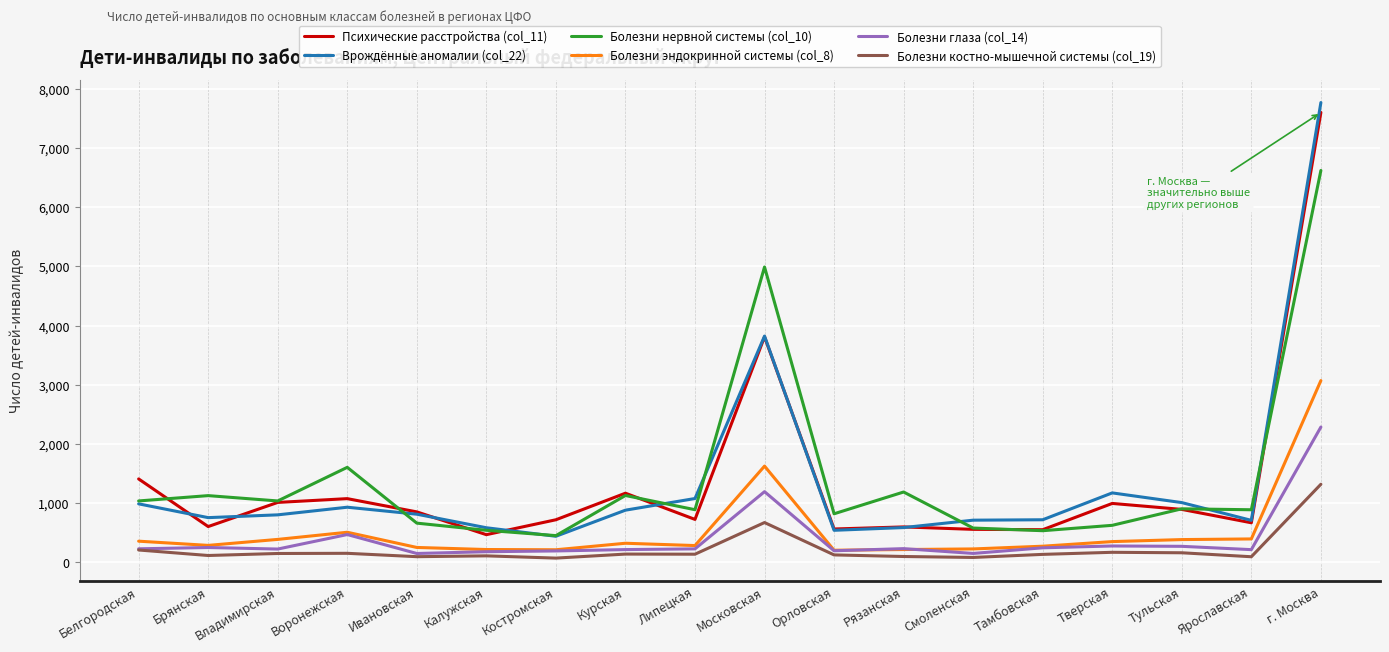

What position from the left is Тамбовская?

14